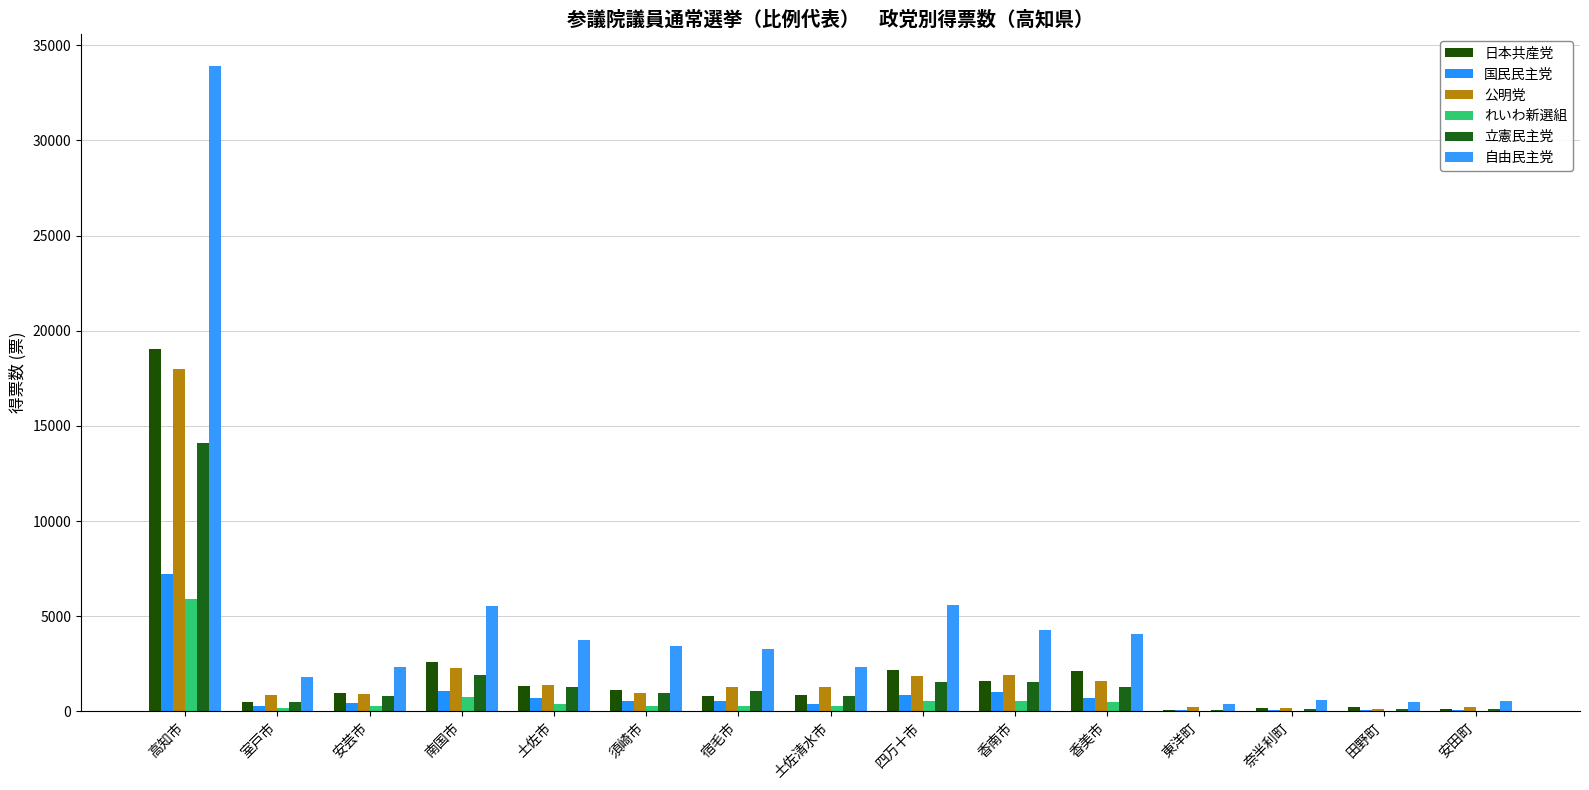

Reading left to right, transcribe all the data shown in this chart.

日本共産党: 高知市=19056.0	室戸市=467.7	安芸市=974.0	南国市=2612.5	土佐市=1332.5	須崎市=1125.5	宿毛市=802.6	土佐清水市=852.7	四万十市=2185.3	香南市=1598.4	香美市=2117.5	東洋町=74.0	奈半利町=174.0	田野町=247.0	安田町=111.0
国民民主党: 高知市=7205.9	室戸市=300.4	安芸市=448.0	南国市=1072.5	土佐市=713.2	須崎市=568.0	宿毛市=563.9	土佐清水市=359.6	四万十市=872.1	香南市=998.3	香美市=713.0	東洋町=62.0	奈半利町=66.0	田野町=58.0	安田町=81.0
公明党: 高知市=17981.3	室戸市=866.2	安芸市=934.2	南国市=2297.3	土佐市=1404.0	須崎市=957.8	宿毛市=1254.1	土佐清水市=1280.9	四万十市=1855.2	香南市=1923.6	香美市=1586.1	東洋町=214.2	奈半利町=187.7	田野町=130.6	安田町=213.6
れいわ新選組: 高知市=5917.3	室戸市=150.7	安芸市=253.6	南国市=743.5	土佐市=375.9	須崎市=293.0	宿毛市=271.3	土佐清水市=267.8	四万十市=520.4	香南市=520.2	香美市=467.6	東洋町=27.7	奈半利町=28.2	田野町=33.3	安田町=31.4
立憲民主党: 高知市=14122.0	室戸市=470.0	安芸市=818.0	南国市=1886.0	土佐市=1261.1	須崎市=948.0	宿毛市=1070.0	土佐清水市=786.0	四万十市=1550.3	香南市=1515.3	香美市=1281.0	東洋町=88.0	奈半利町=114.0	田野町=111.0	安田町=100.0
自由民主党: 高知市=33899.5	室戸市=1830.0	安芸市=2340.2	南国市=5547.2	土佐市=3753.4	須崎市=3425.6	宿毛市=3300.1	土佐清水市=2334.0	四万十市=5602.0	香南市=4275.7	香美市=4083.8	東洋町=388.1	奈半利町=621.0	田野町=508.0	安田町=524.0